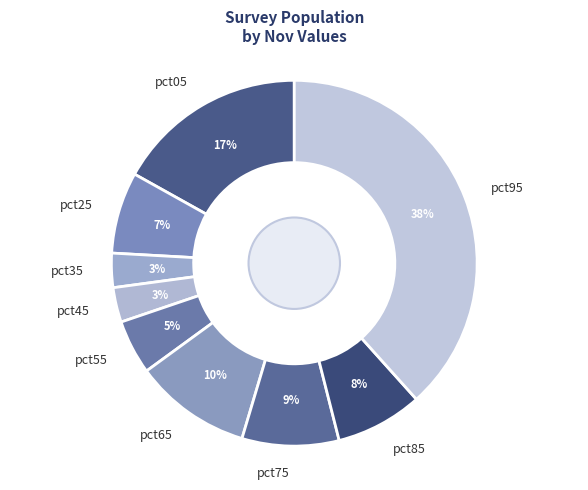

To the nearest percent, what is the difference between the pct35 and pct55 slice percentages?

2%